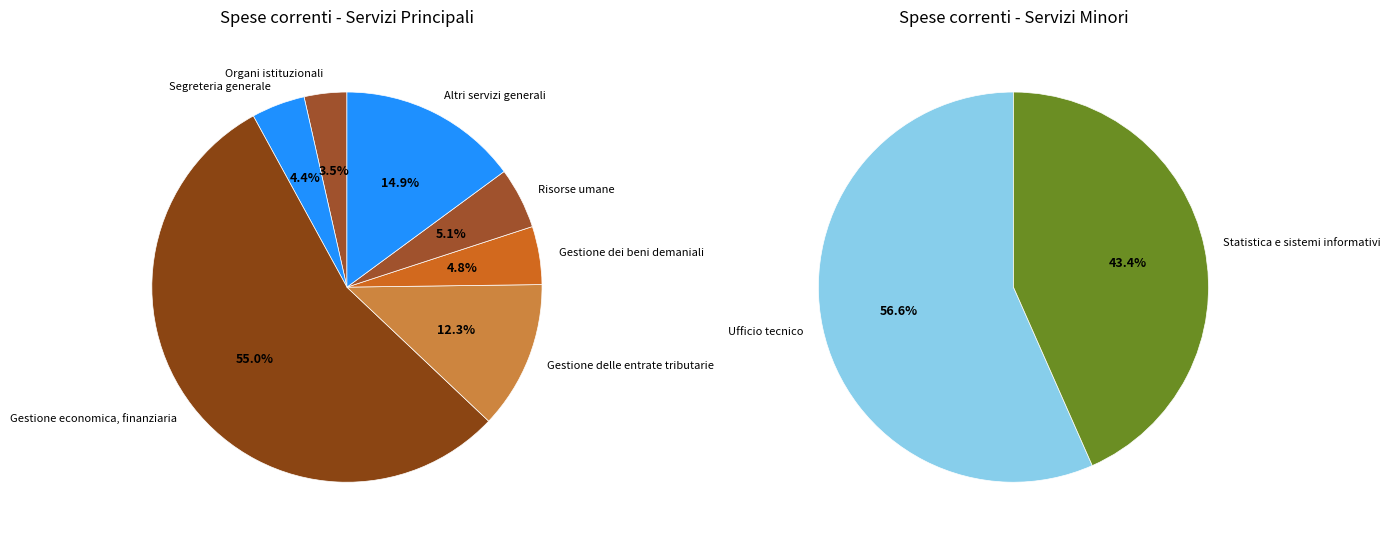

What is the majority slice?

Gestione economica, finanziaria